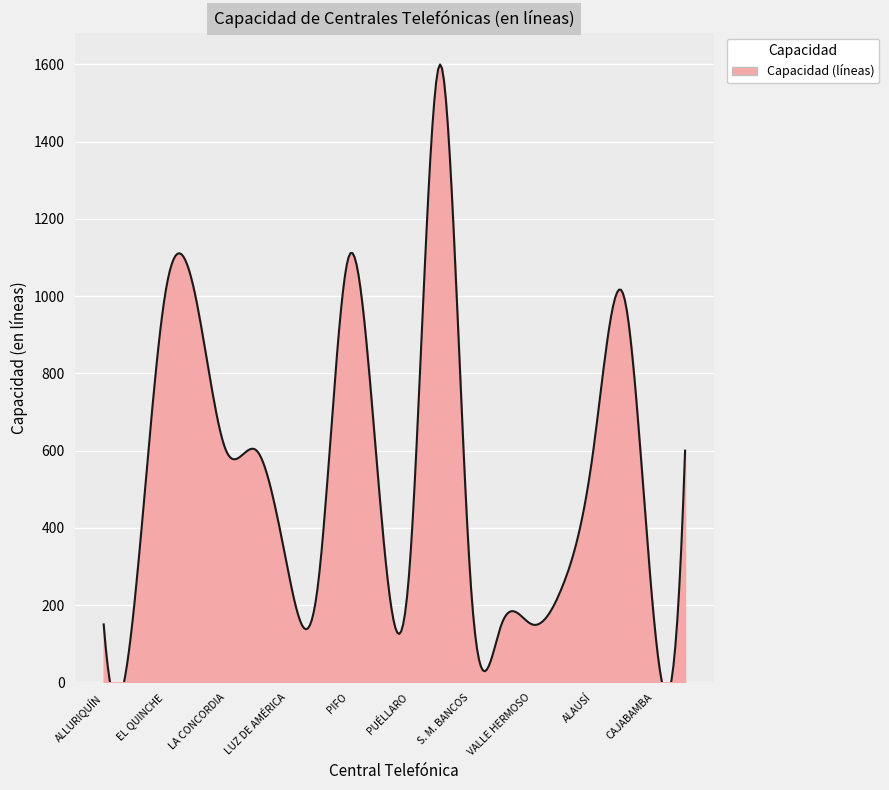

What is the smallest value displayed?

150